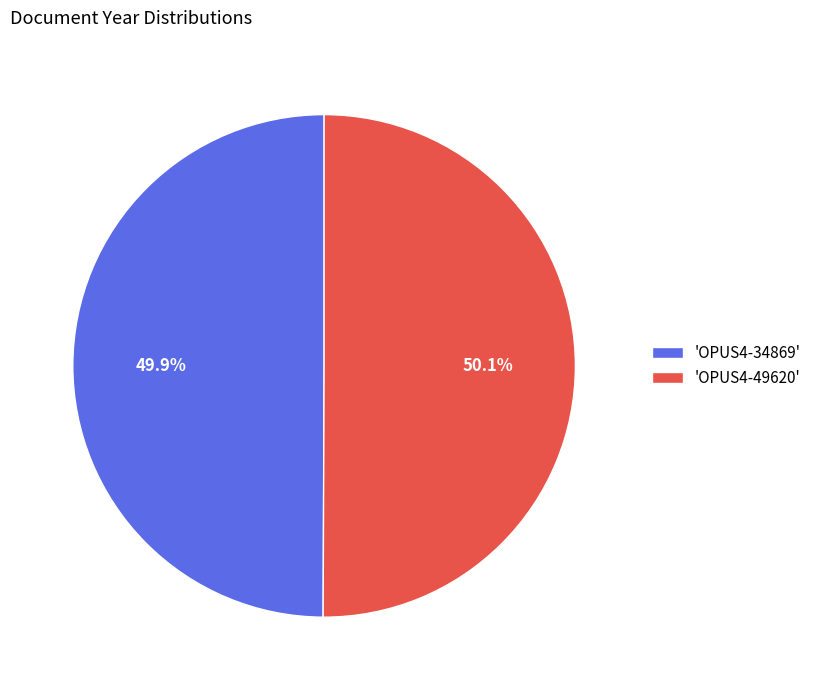

Approximately how many times larger is the value at 'OPUS4-49620' compared to 'OPUS4-34869'?

1.0